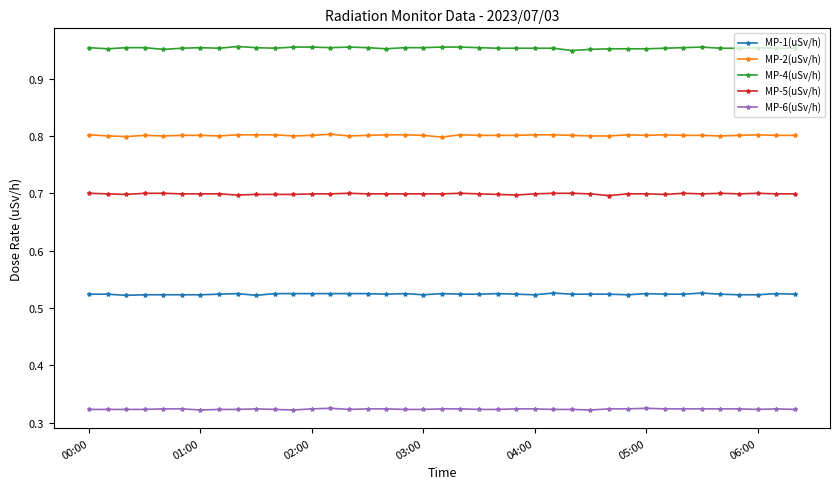

At how many categories does at least one series exceed 0?

39